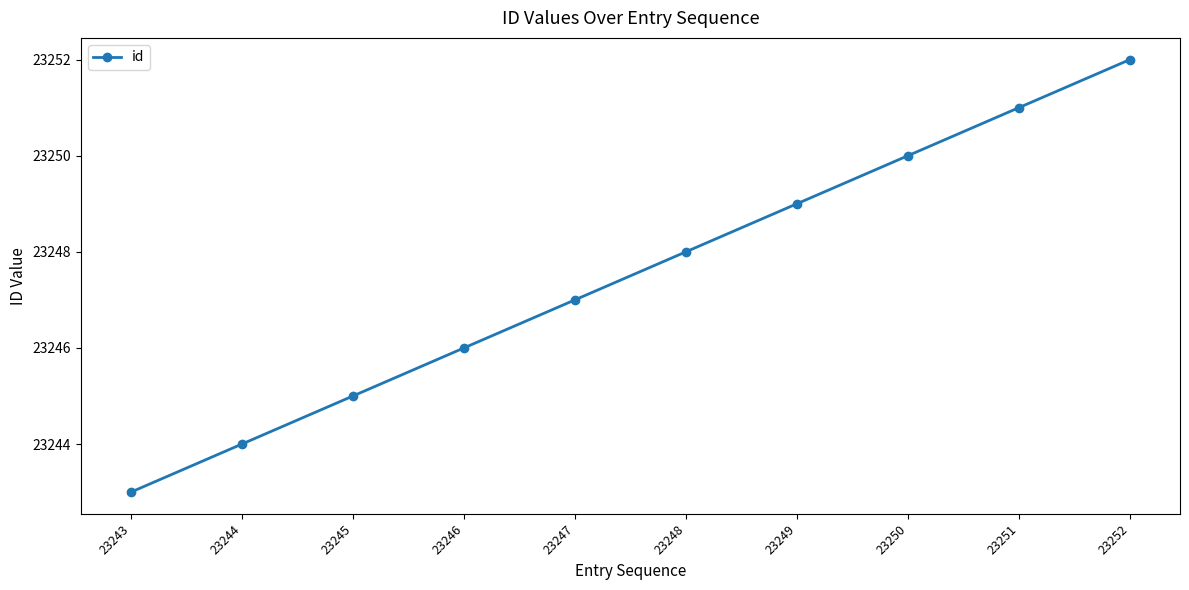

Which has a higher value, 23249 or 23247?

23249